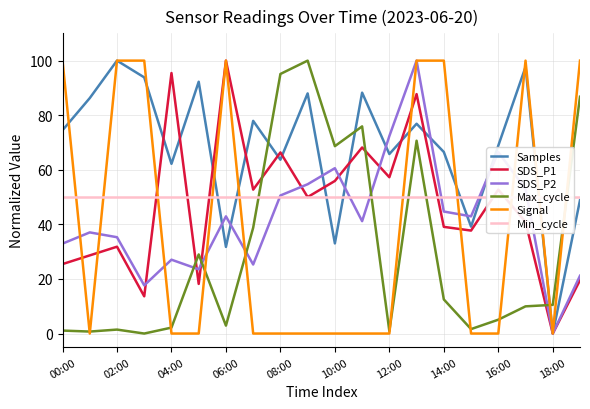

Which series ends up on top after the final intersection of Max_cycle and SDS_P1?

Max_cycle